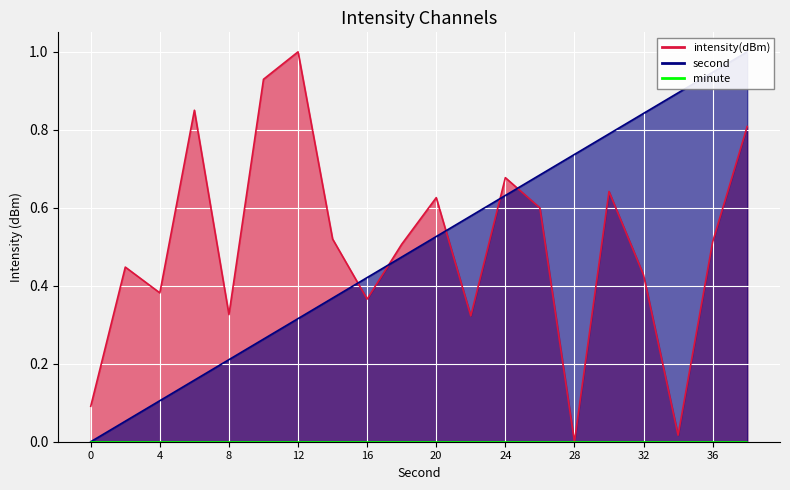

Reading right to left, list all the values displayed in this chart.

intensity(dBm): 0.8	0.5	0.0	0.4	0.6	0.0	0.6	0.7	0.3	0.6	0.5	0.4	0.5	1.0	0.9	0.3	0.9	0.4	0.4	0.1
second: 1.0	0.9	0.9	0.8	0.8	0.7	0.7	0.6	0.6	0.5	0.5	0.4	0.4	0.3	0.3	0.2	0.2	0.1	0.1	0.0